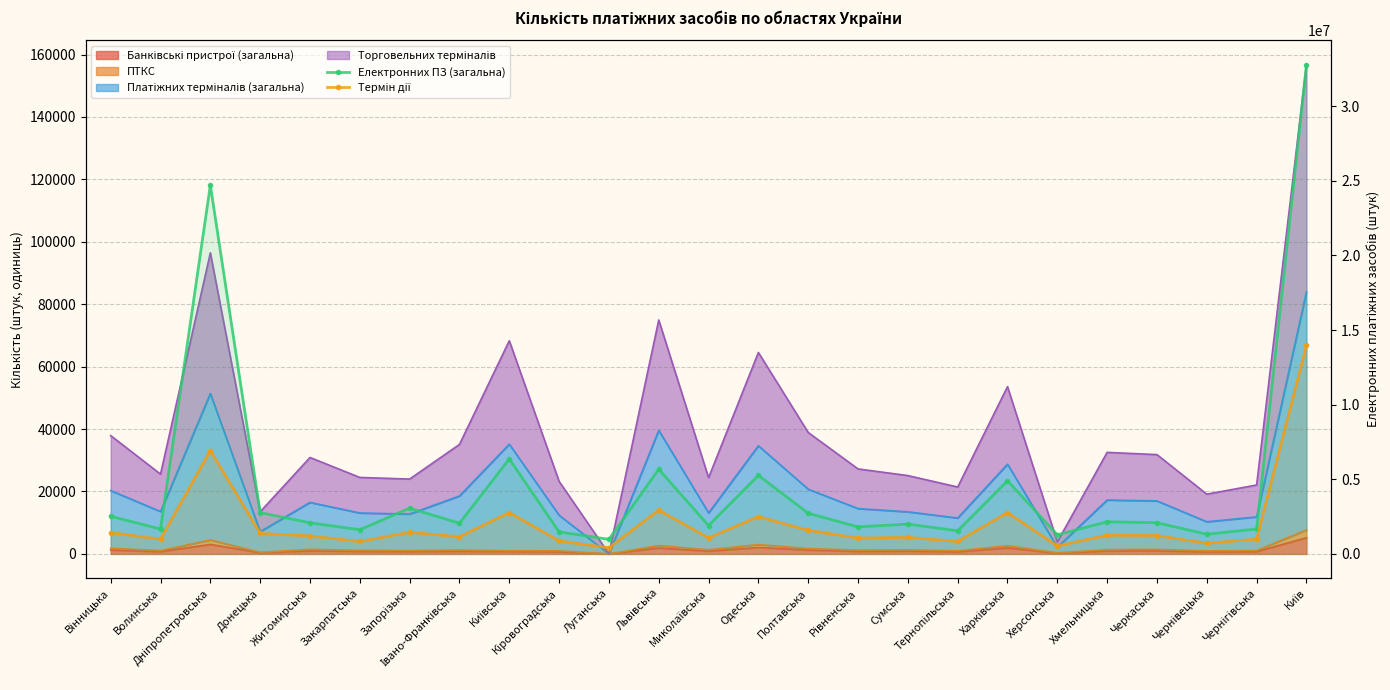

What is the sum of all Термін дії values?

51984607